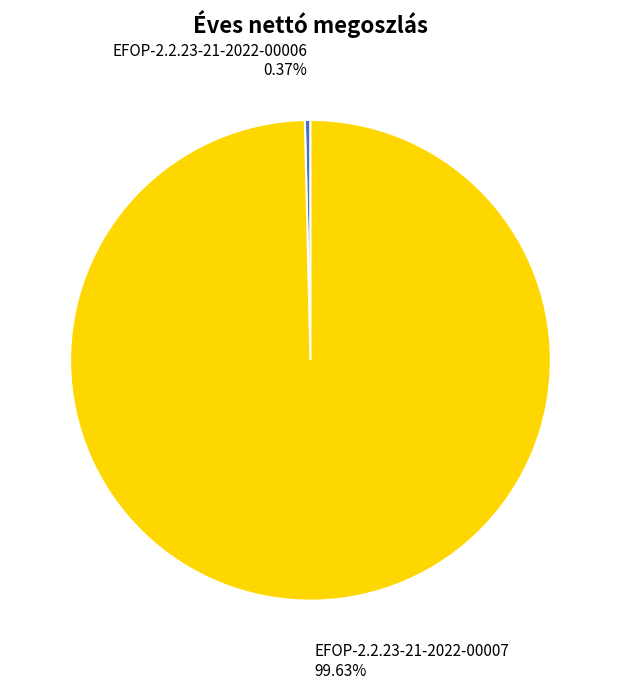

To the nearest percent, what percentage of the pie is EFOP-2.2.23-21-2022-00007?

100%